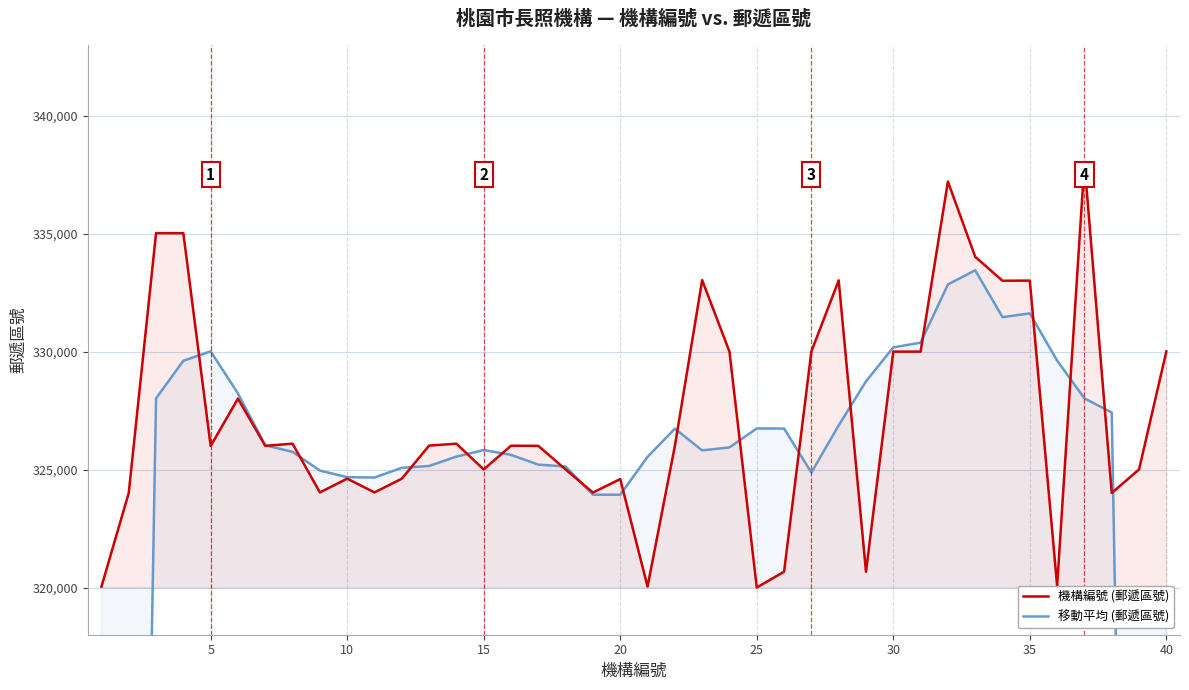

What is the highest value of the 機構編號 (郵遞區號) series?

338005